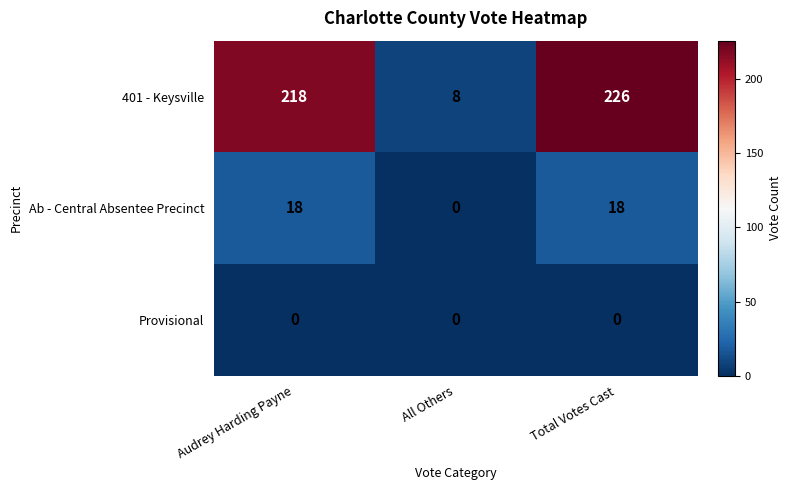

The value of 401 - Keysville at Audrey Harding Payne is 218. True or false?

True